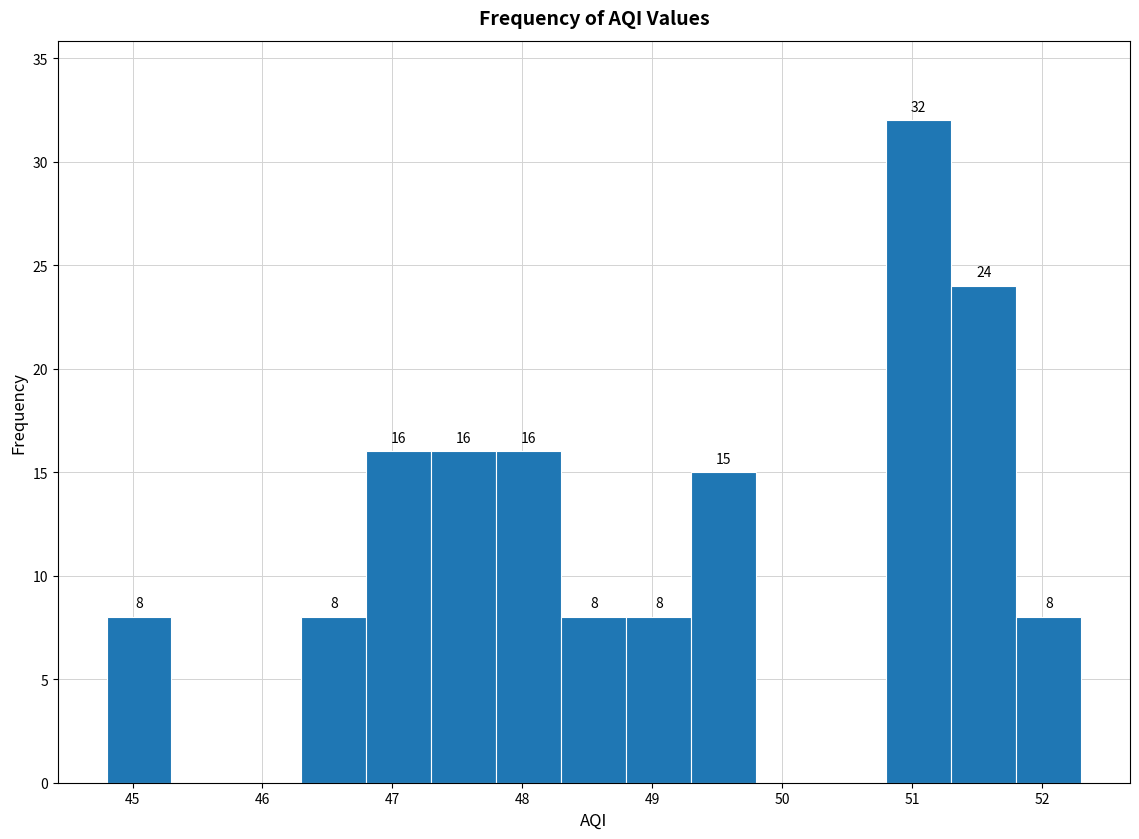

Which range on the x-axis has the tallest bar?

50.8 to 51.3